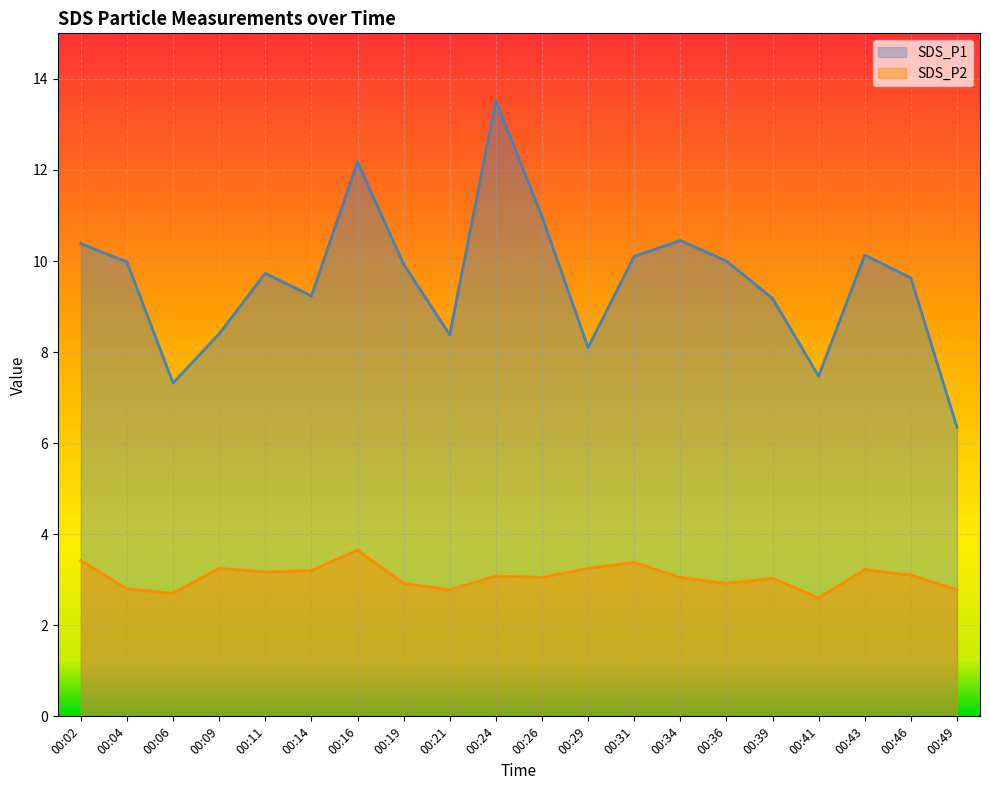

What is the sum of the SDS_P1 values at 00:04 and 00:24?

23.5